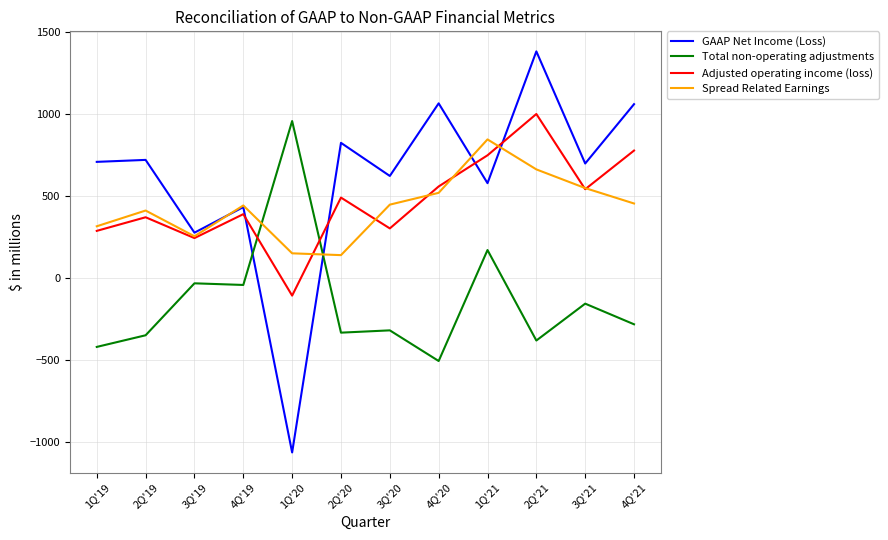

Is it true that Adjusted operating income (loss) equals 176 at 4Q'20?

False